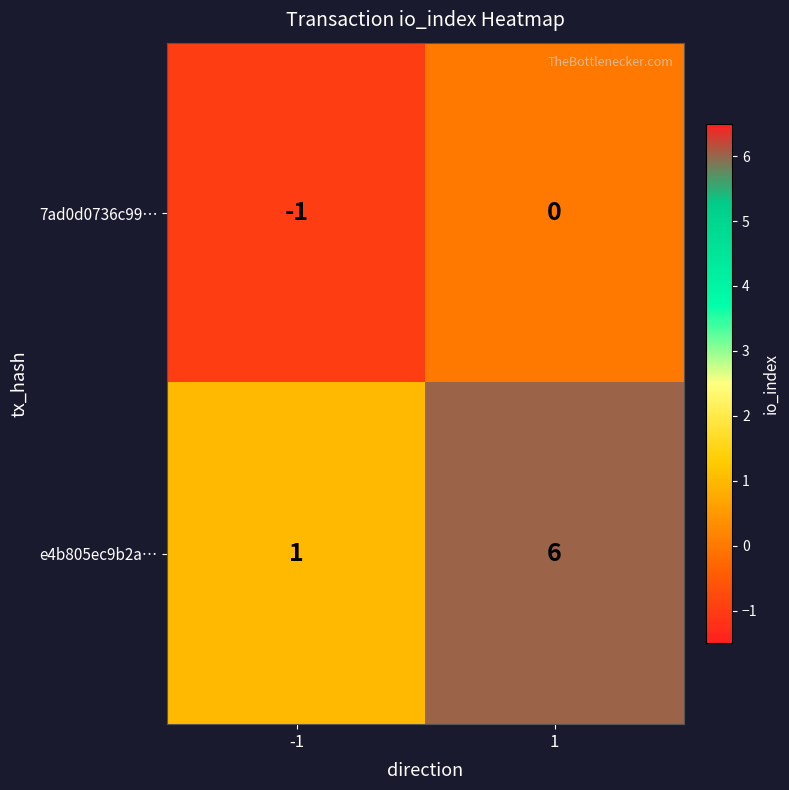

At which category is the sum across all series the highest?

1